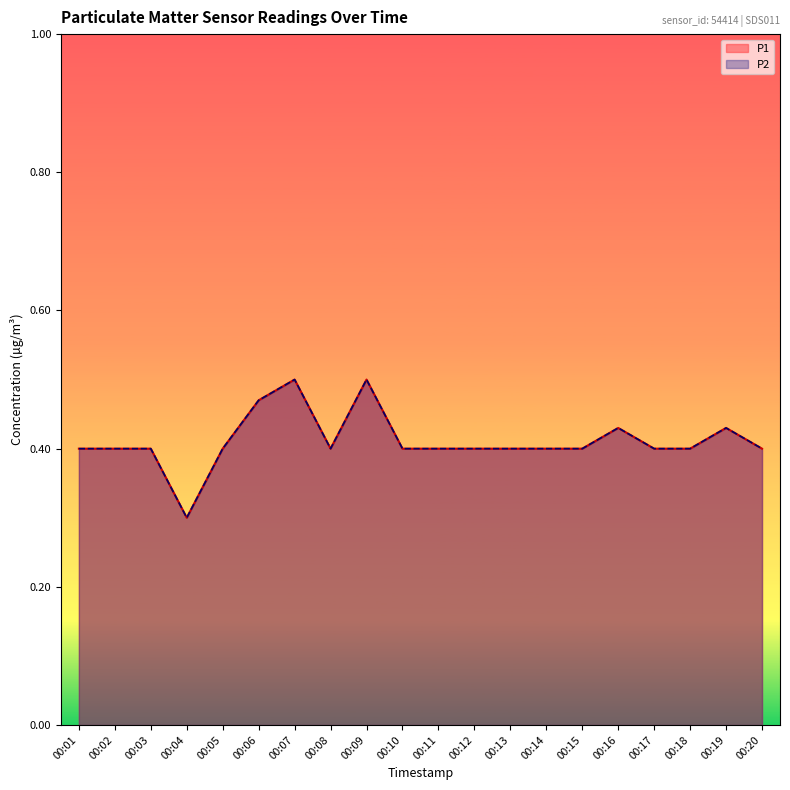

What value does the P2 series have at 00:05?

0.4